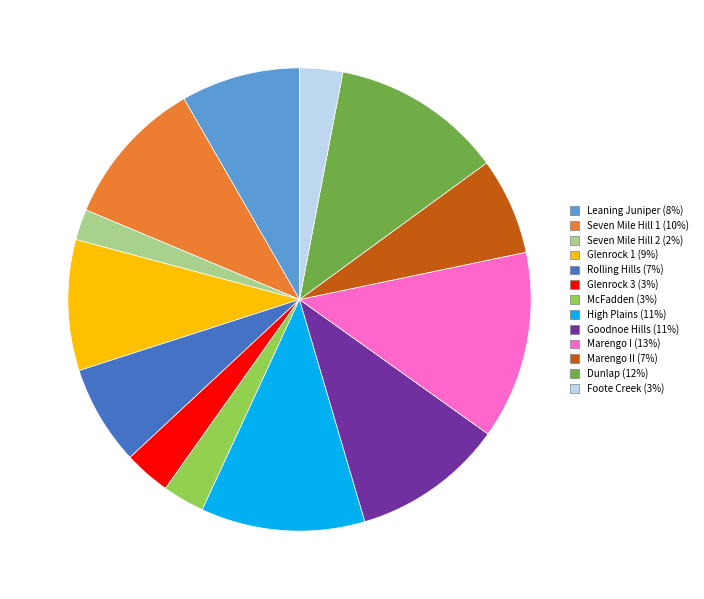

Does any single category account for the majority?

No